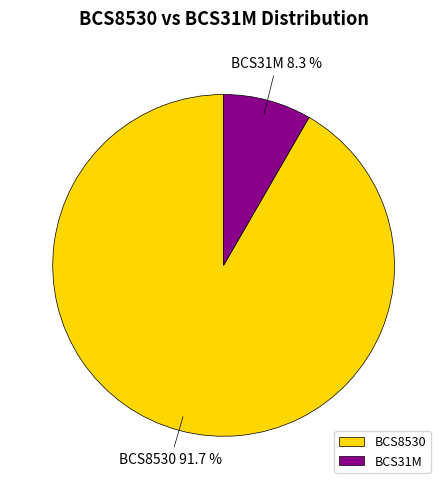

Which category has the smallest portion of the pie?

BCS31M